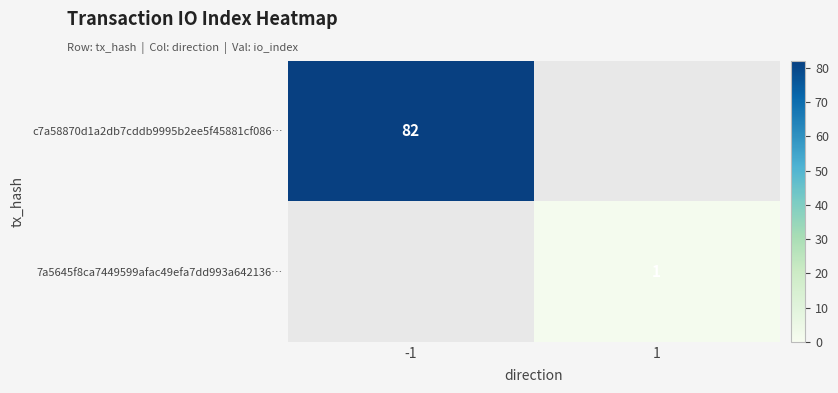

The value of 7a5645f8ca7449599afac49efa7dd993a642136… at 1 is 0.4. True or false?

False